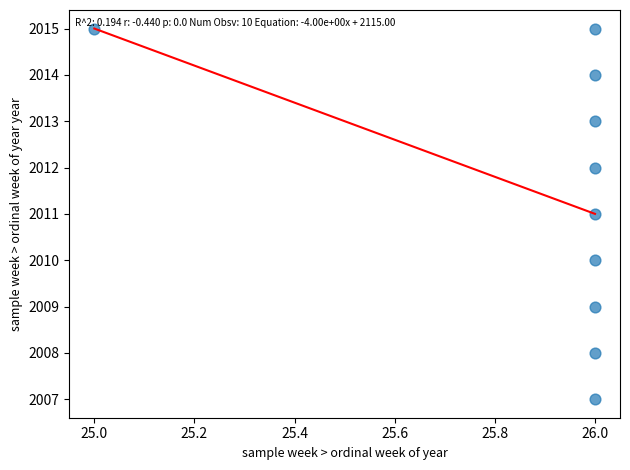

What is the average X value?

26